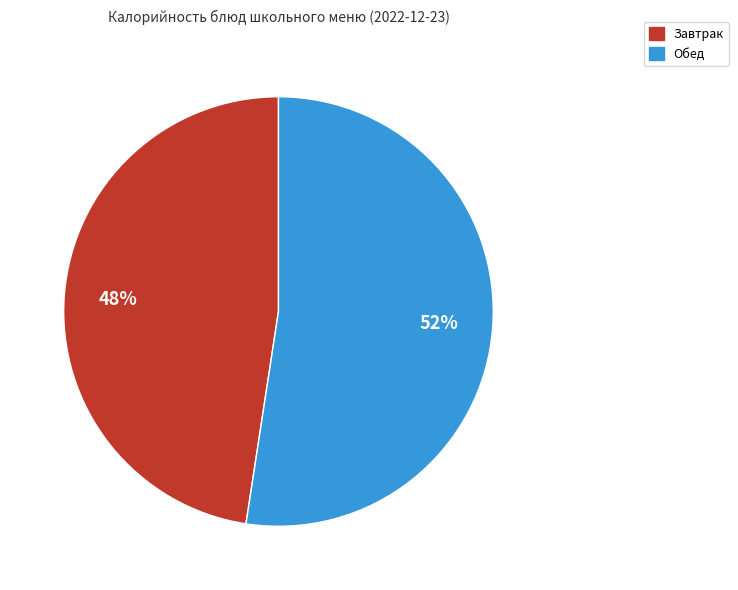

How many segments does this pie chart have?

2